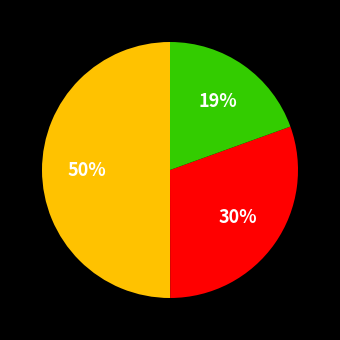

To the nearest percent, what is the difference between the largest and smallest slice percentages?

31%